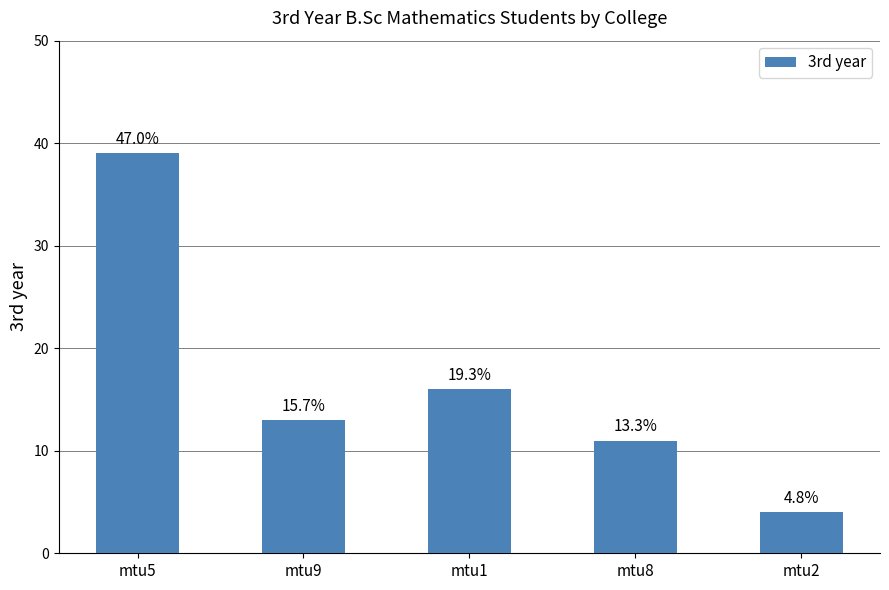

Are the bars horizontal?

No